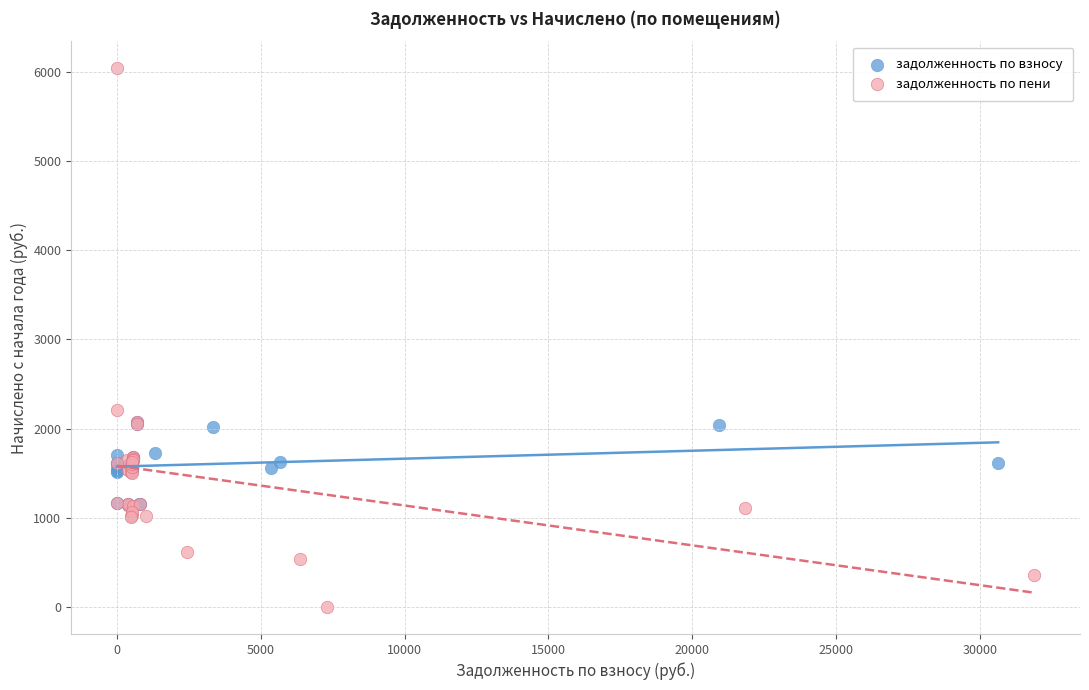

Which series reaches the maximum Y coordinate?

задолженность по пени